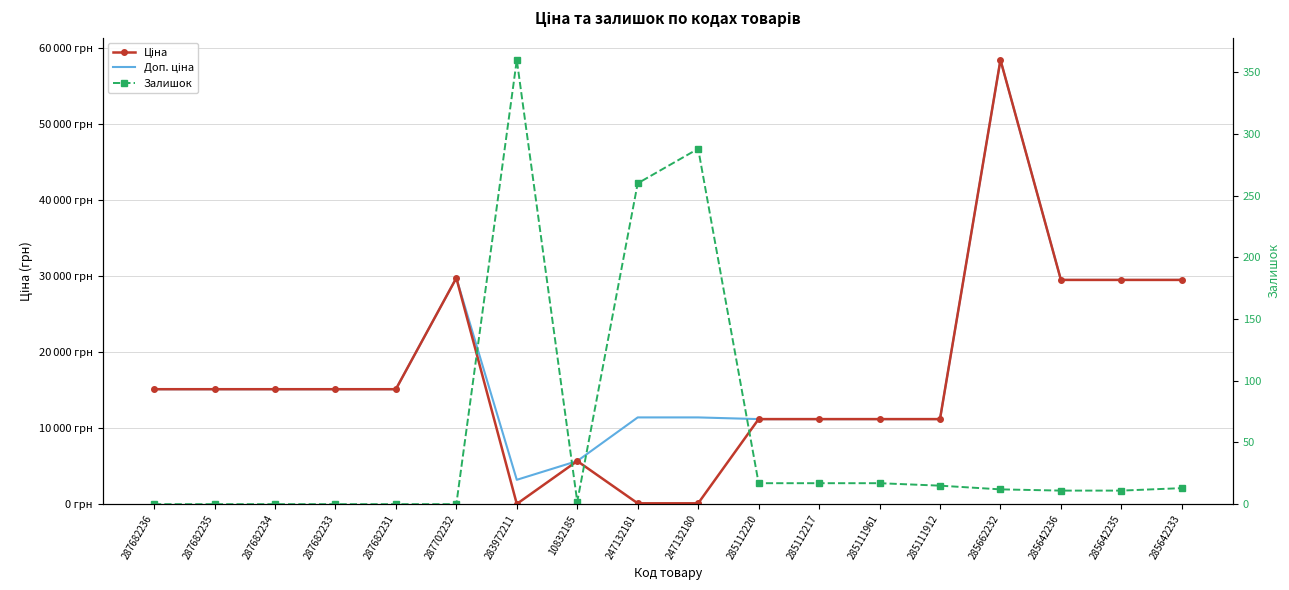

Is the value of Ціна at 287682235 greater than the value of Залишок at 285111961?

Yes